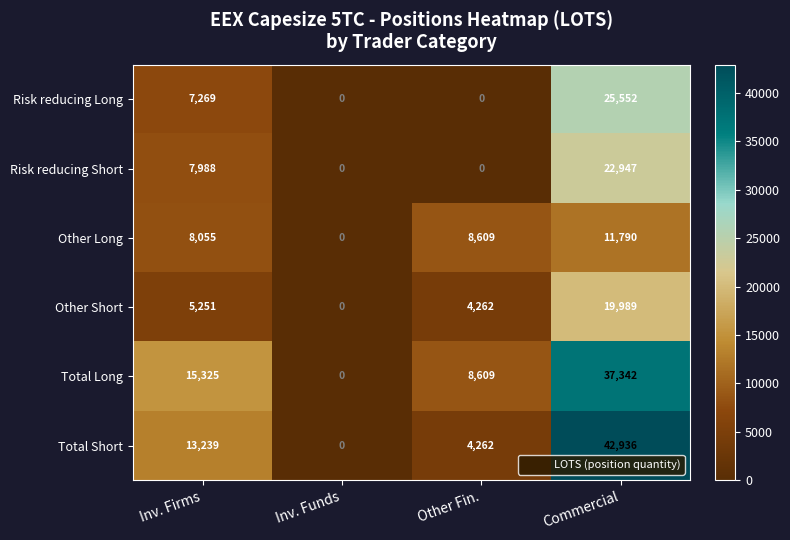

At which category is the sum across all series the highest?

Commercial